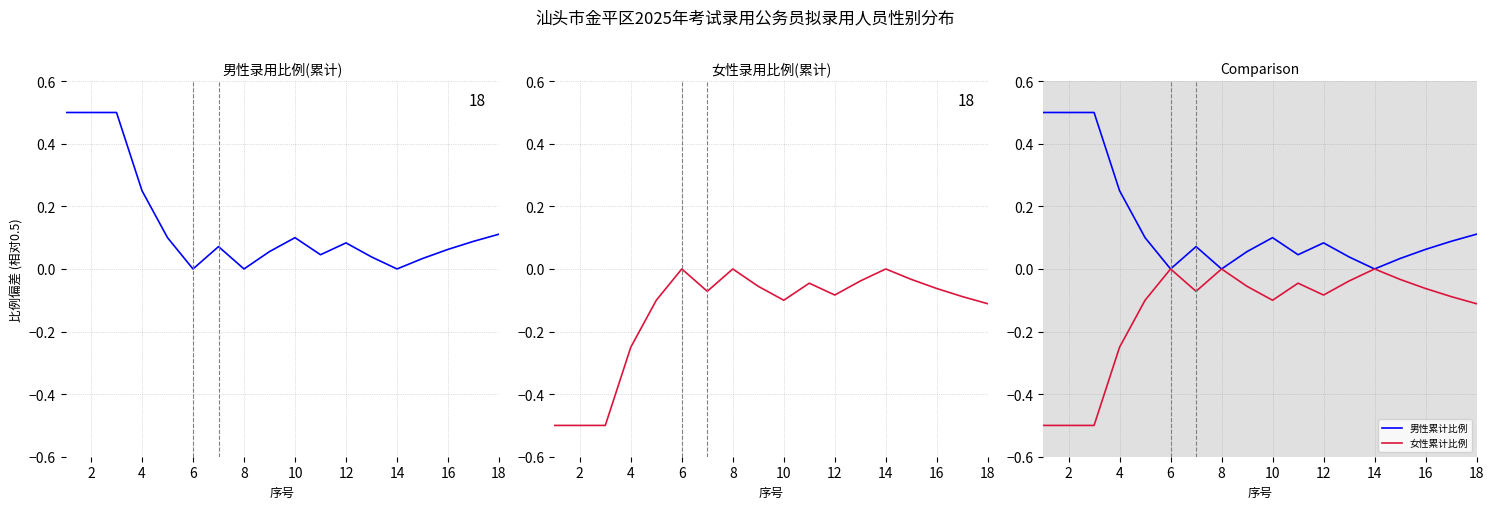

Reading left to right, extract all data points from this chart.

男: 0.5	0.5	0.5	0.2	0.1	-0.0	0.1	-0.0	0.1	0.1	0.0	0.1	0.0	-0.0	0.0	0.1	0.1	0.1
女: -0.5	-0.5	-0.5	-0.3	-0.1	-0.0	-0.1	-0.0	-0.1	-0.1	-0.0	-0.1	-0.0	-0.0	-0.0	-0.1	-0.1	-0.1
男性累计比例: 0.5	0.5	0.5	0.2	0.1	-0.0	0.1	-0.0	0.1	0.1	0.0	0.1	0.0	-0.0	0.0	0.1	0.1	0.1
女性累计比例: -0.5	-0.5	-0.5	-0.3	-0.1	-0.0	-0.1	-0.0	-0.1	-0.1	-0.0	-0.1	-0.0	-0.0	-0.0	-0.1	-0.1	-0.1